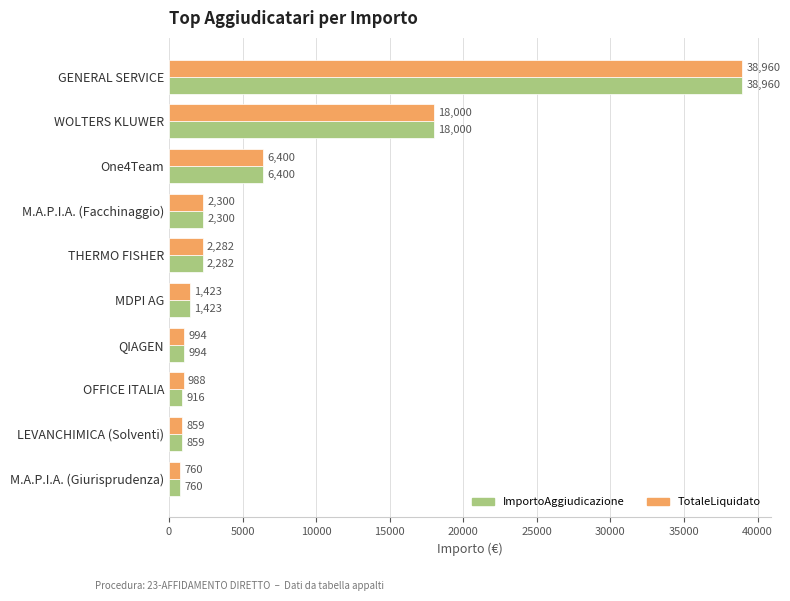

At which category is the sum across all series the highest?

GENERAL SERVICE